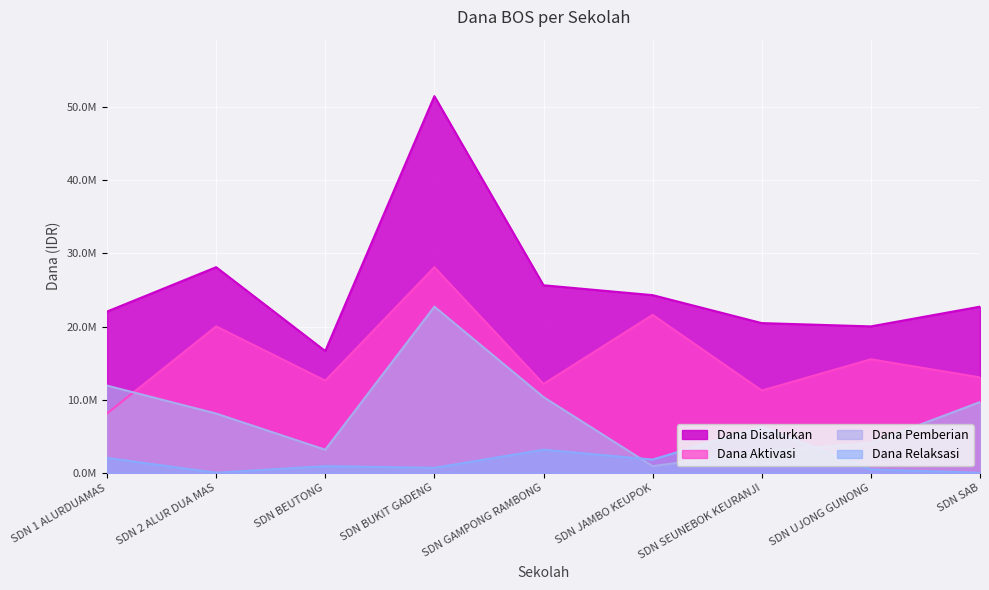

What are all the series names shown in the legend?

Dana Disalurkan, Dana Pemberian, Dana Aktivasi, Dana Relaksasi